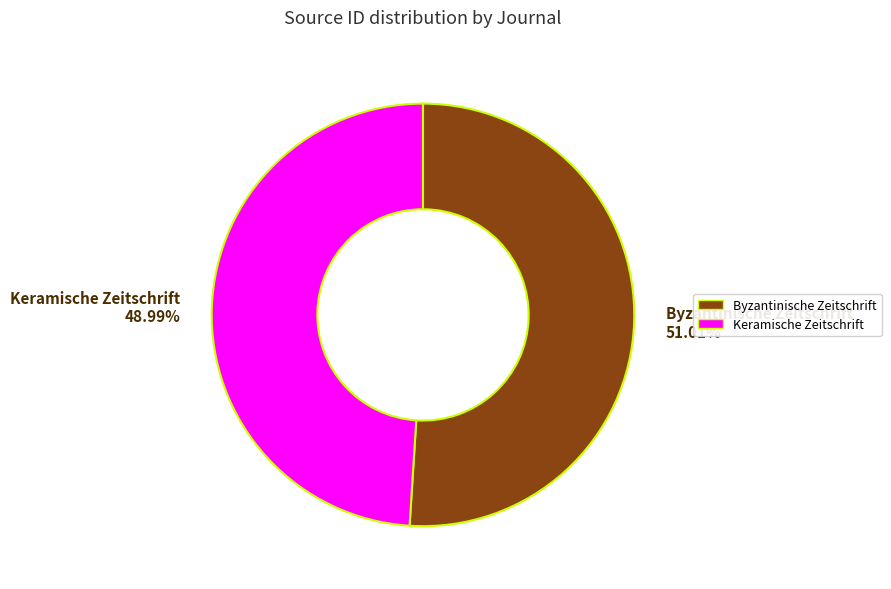

The Keramische Zeitschrift slice represents 49% of the pie. True or false?

True